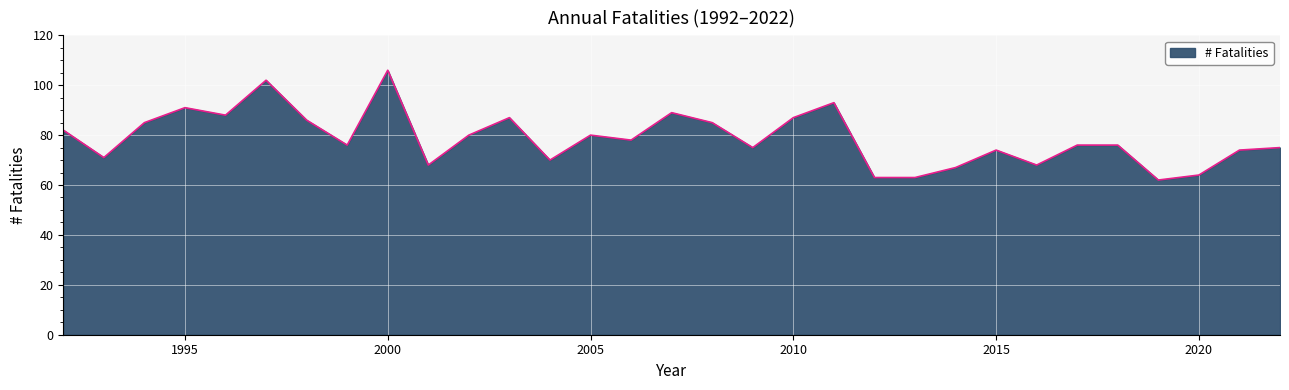

Reading right to left, transcribe all the data shown in this chart.

75	74	64	62	76	76	68	74	67	63	63	93	87	75	85	89	78	80	70	87	80	68	106	76	86	102	88	91	85	71	82